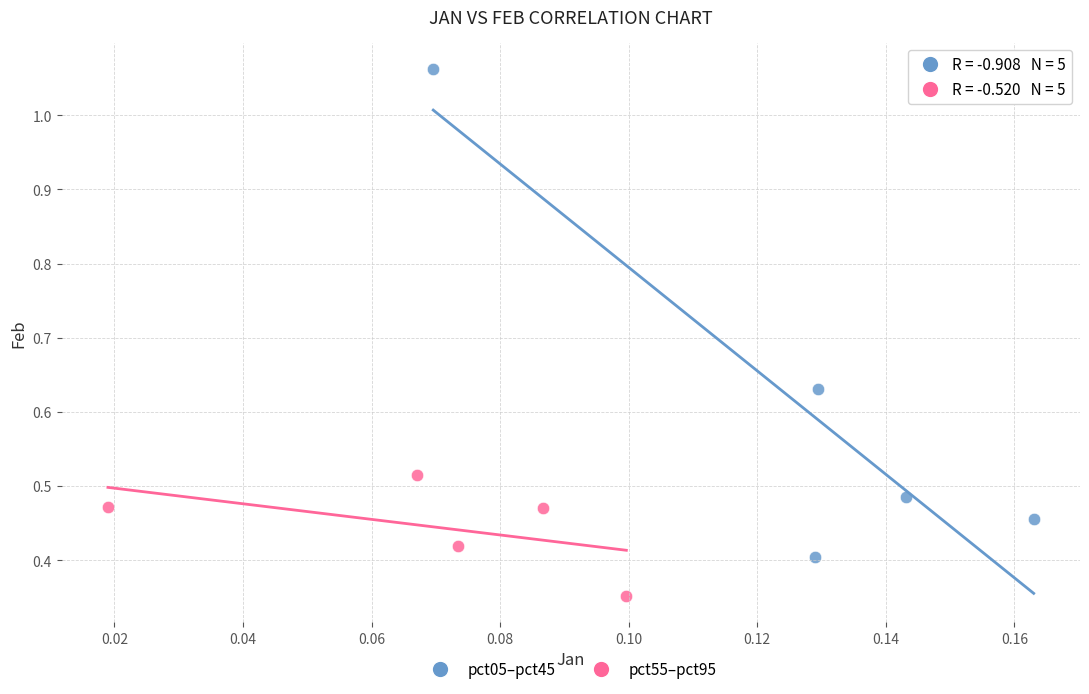

What are all the series names shown in the legend?

pct05–pct45, pct55–pct95